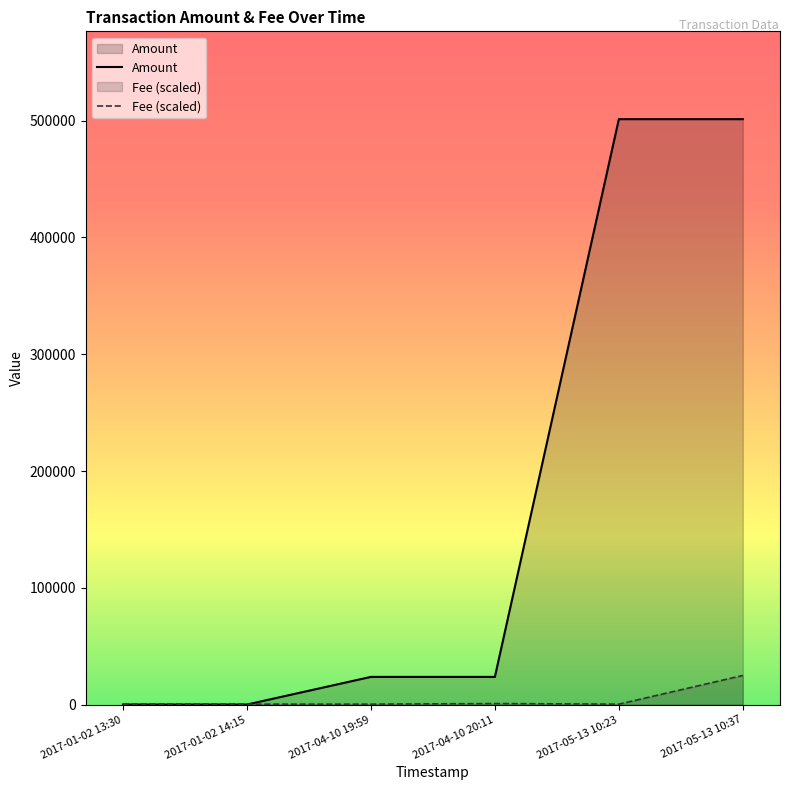

What is the sum of the Fee (scaled) values at 2017-01-02 13:30 and 2017-04-10 19:59?

1002.4